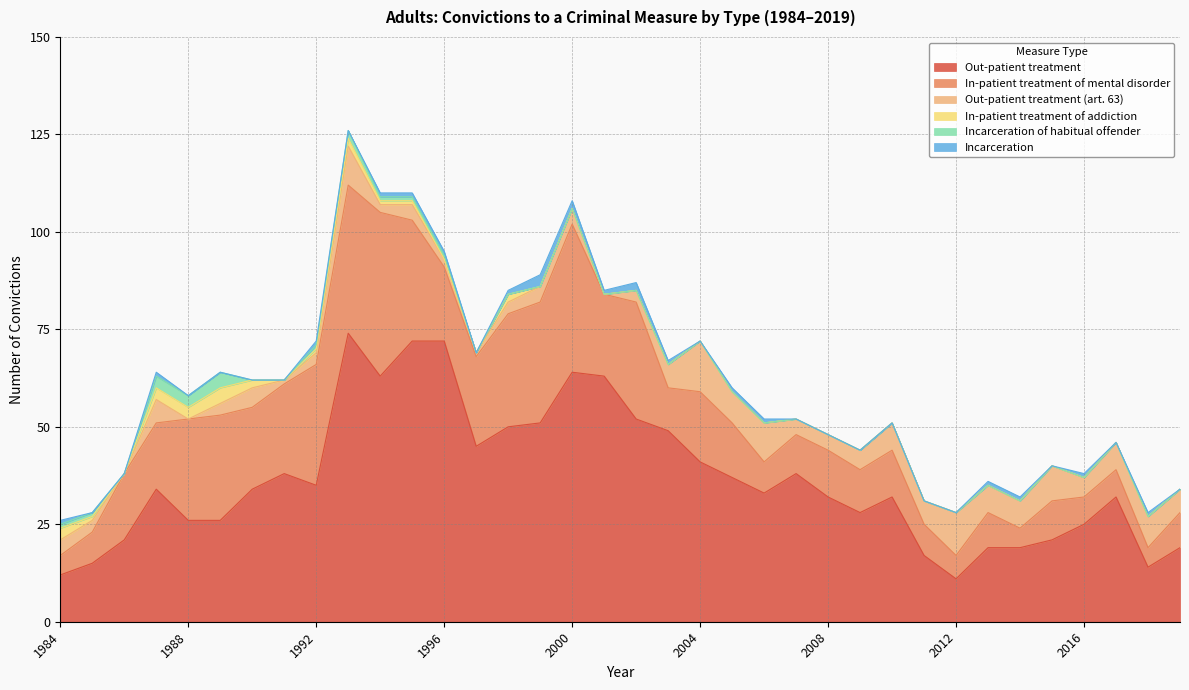

At 2008, list the series in order from smallest to largest.

In-patient treatment of addiction, Incarceration of habitual offender, Incarceration, Out-patient treatment (art. 63), In-patient treatment of mental disorder, Out-patient treatment